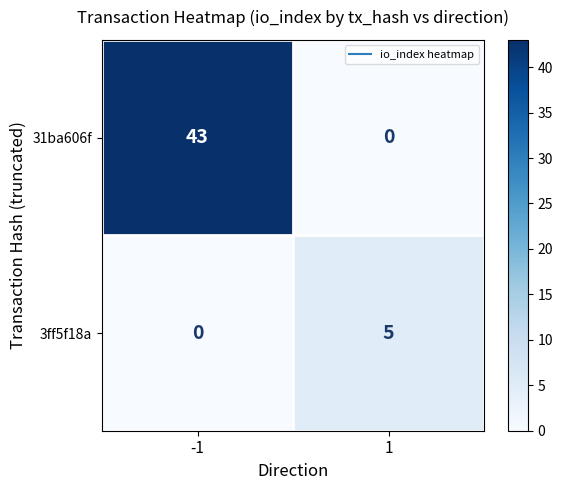

What is the spread (max minus min) of values at 1?

5